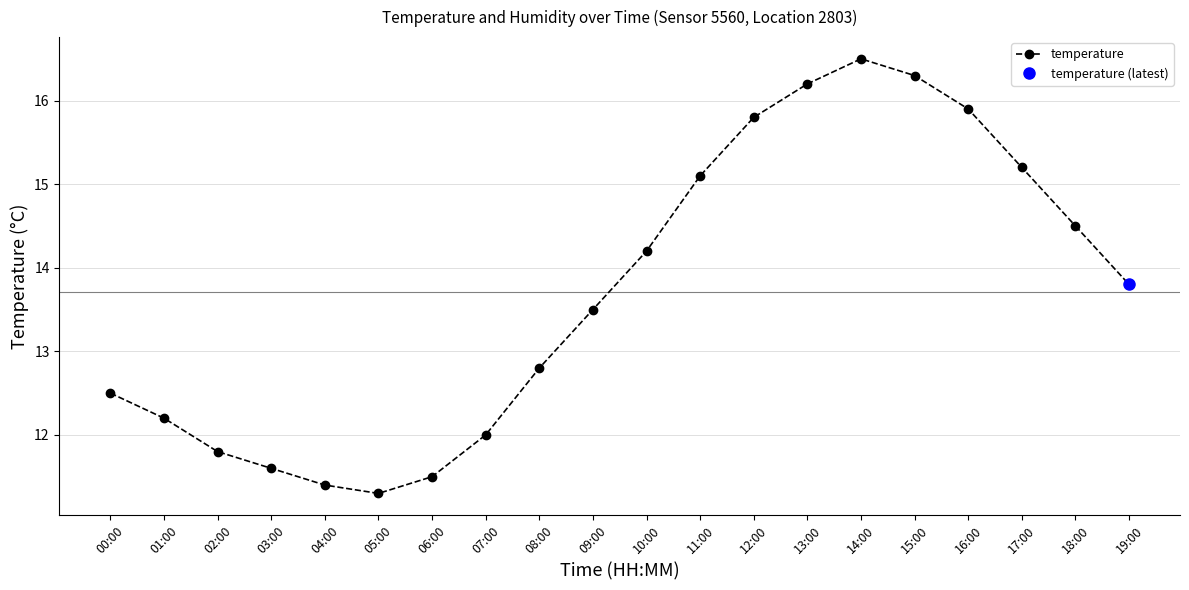

True or false: the data shows 14.5 at 18:00.

True